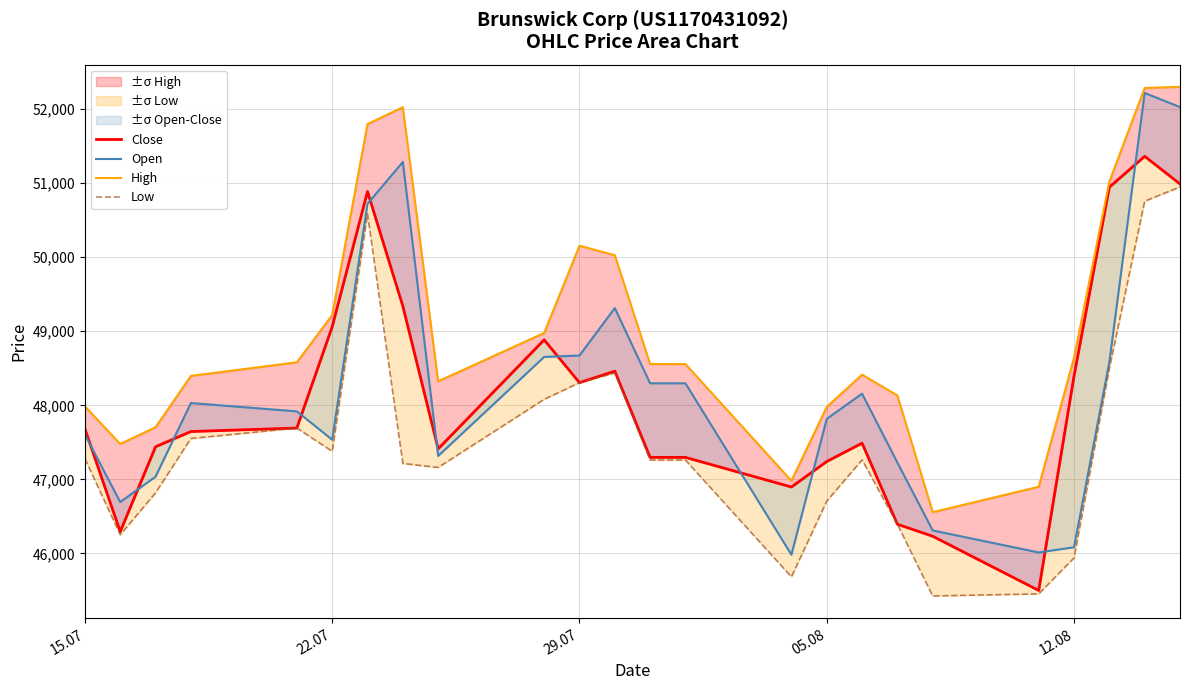

True or false: Close and High intersect in this chart.

False